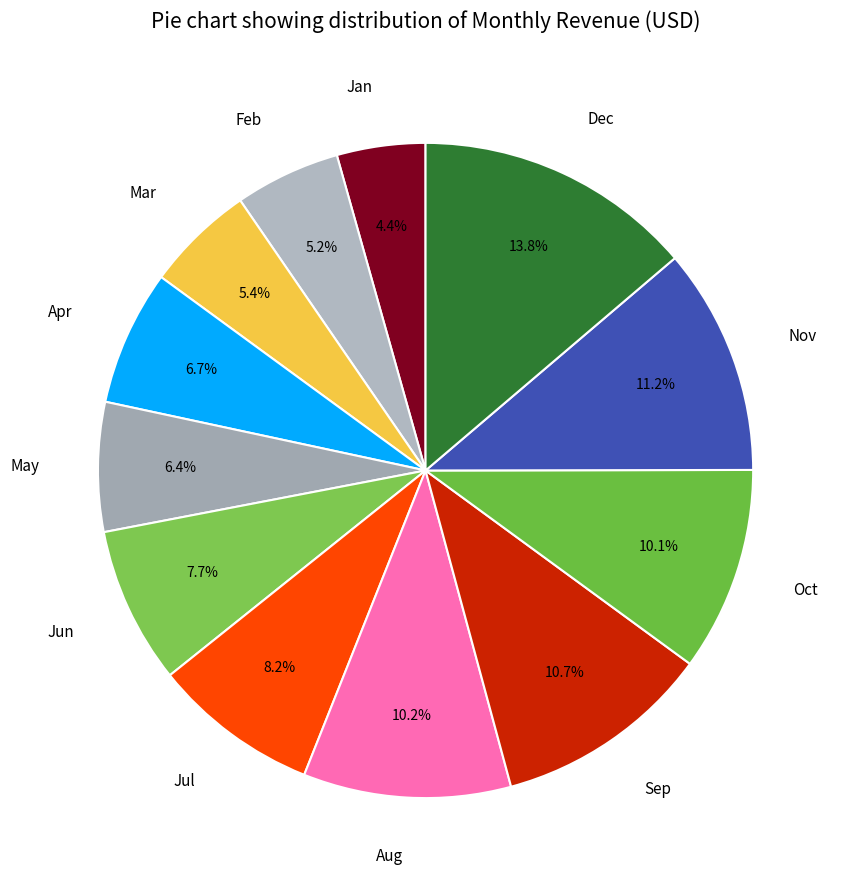

What is the ratio of the value at May to the value at Sep?

0.6